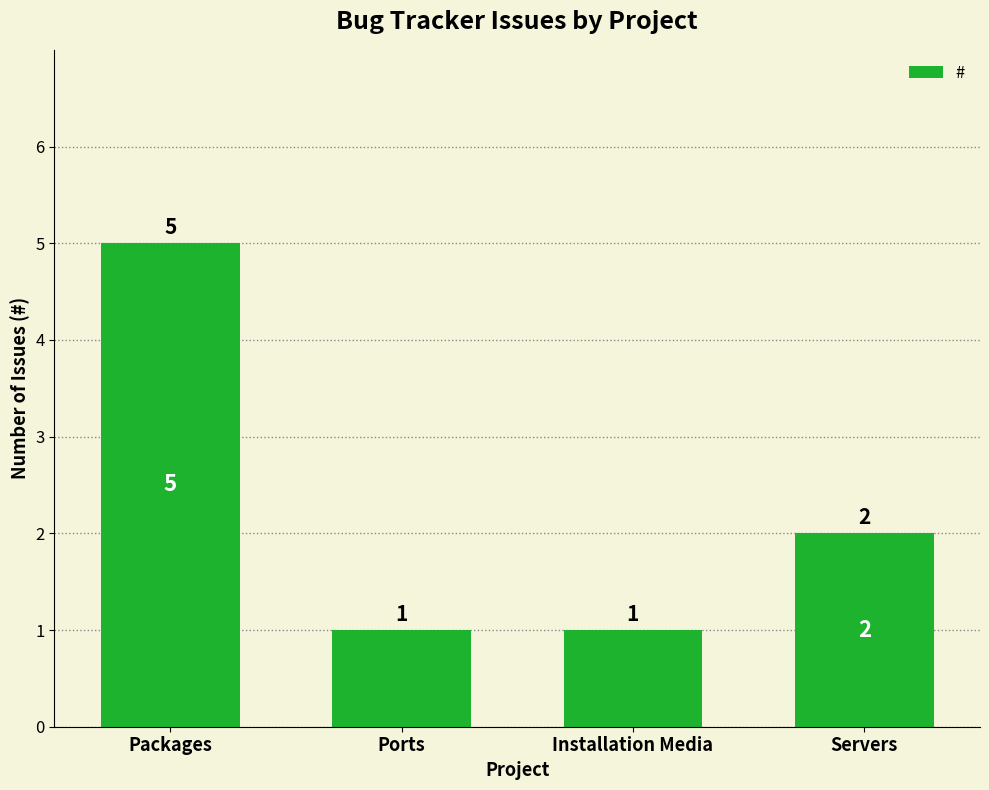

What is the smallest value displayed?

1